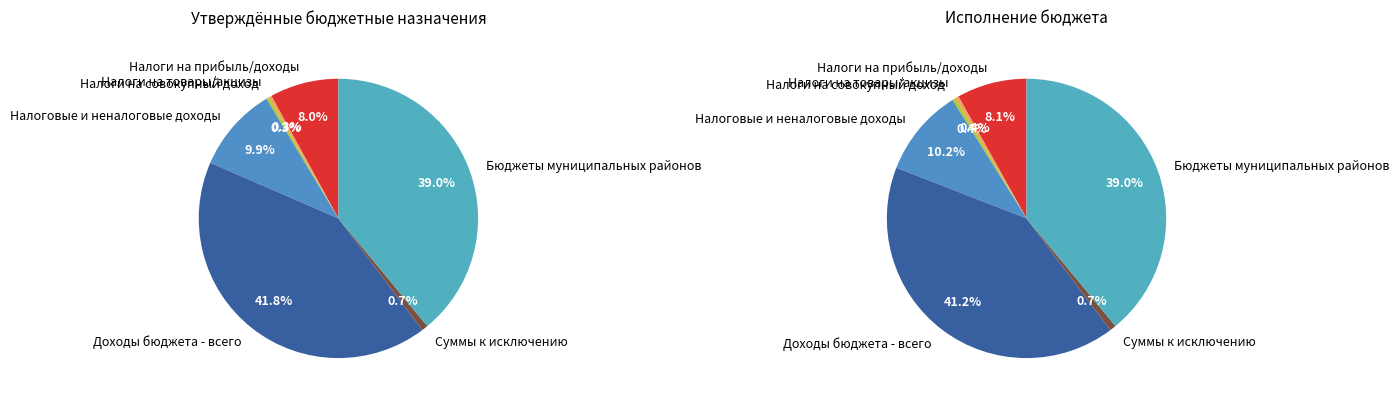

To the nearest percent, what portion does Доходы бюджета - всего represent?

41%